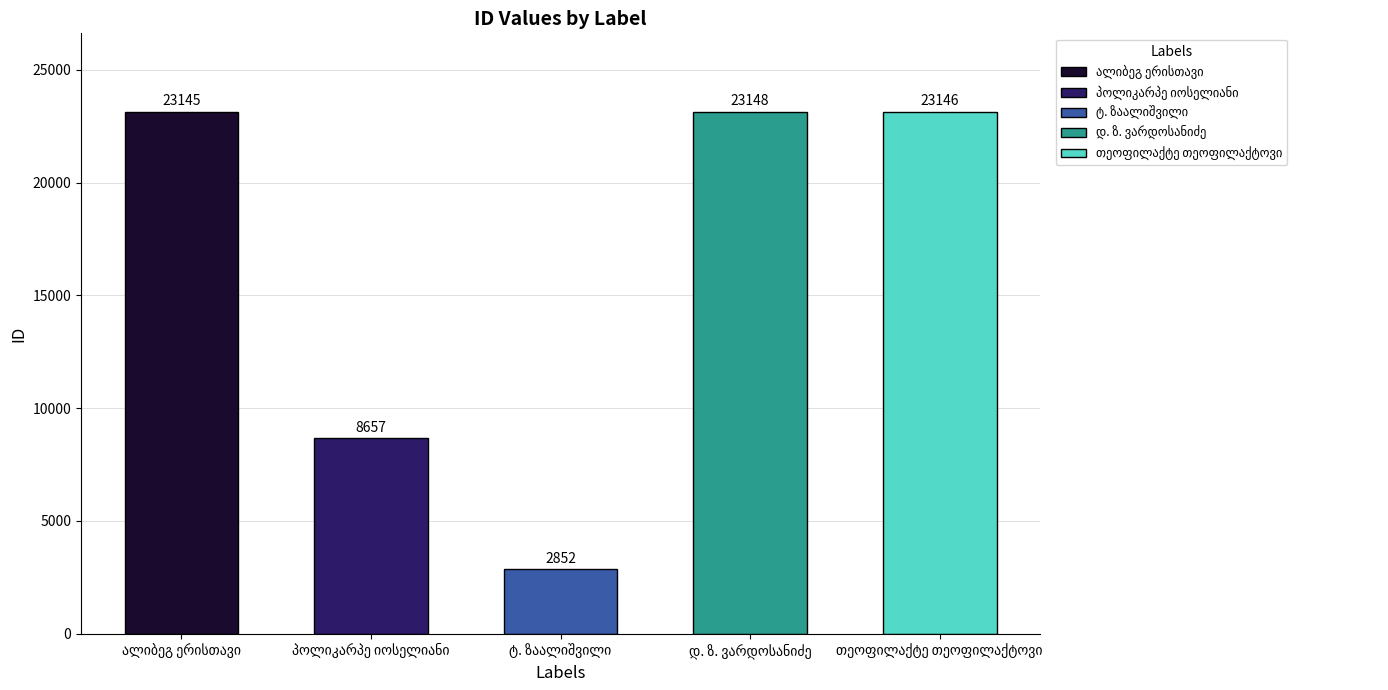

Does the chart contain stacked bars?

No